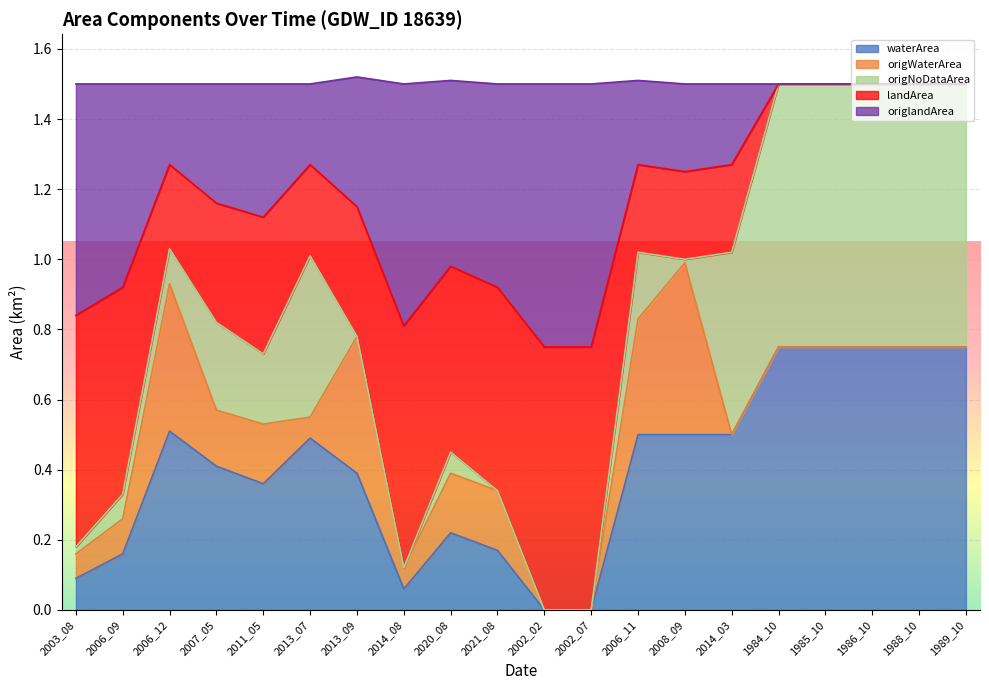

Which category has the lowest value in the waterArea series?

2002_02